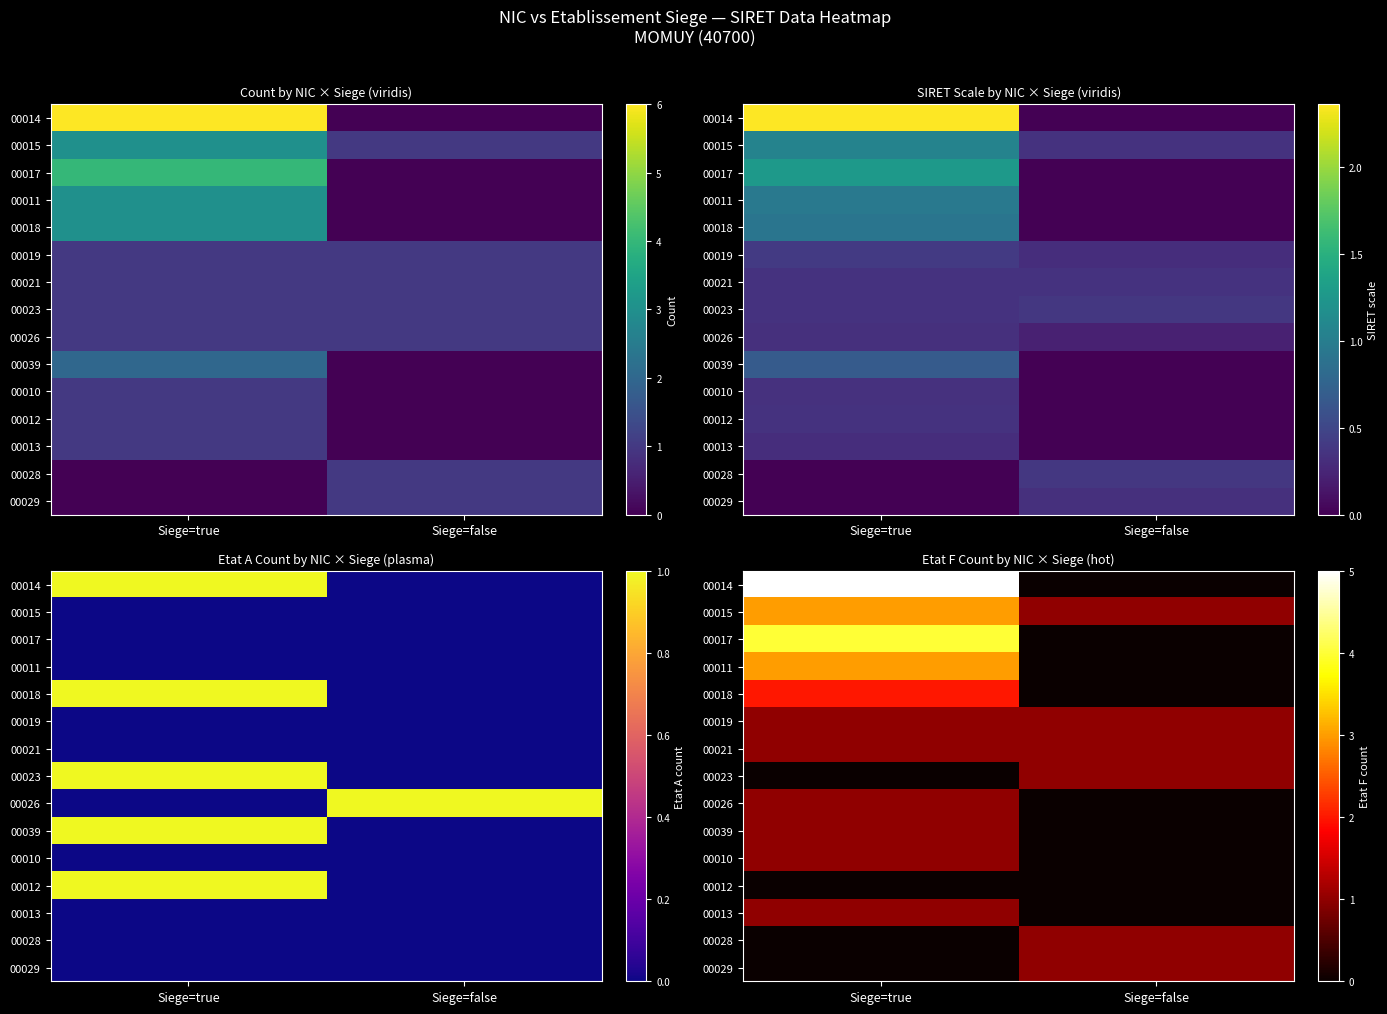

How many data points in 00026 are less than 1?

1